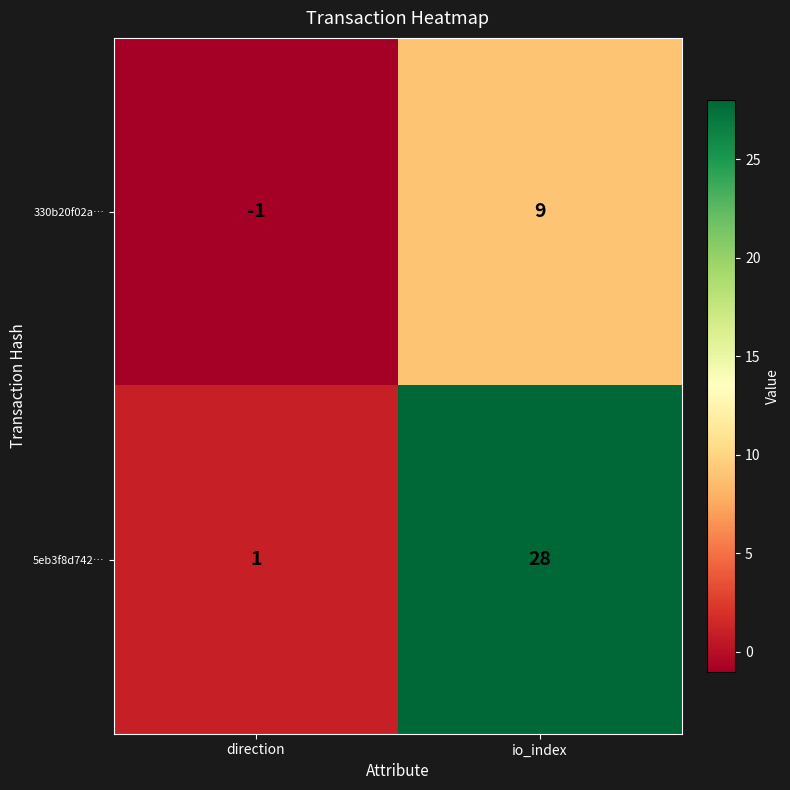

True or false: 330b20f02a… has a value of 14 at io_index.

False